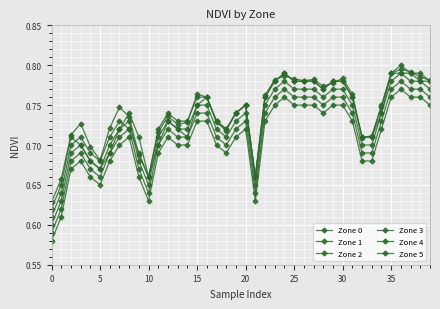

True or false: Zone 0 has more than 2 points higher than both neighbors.

True